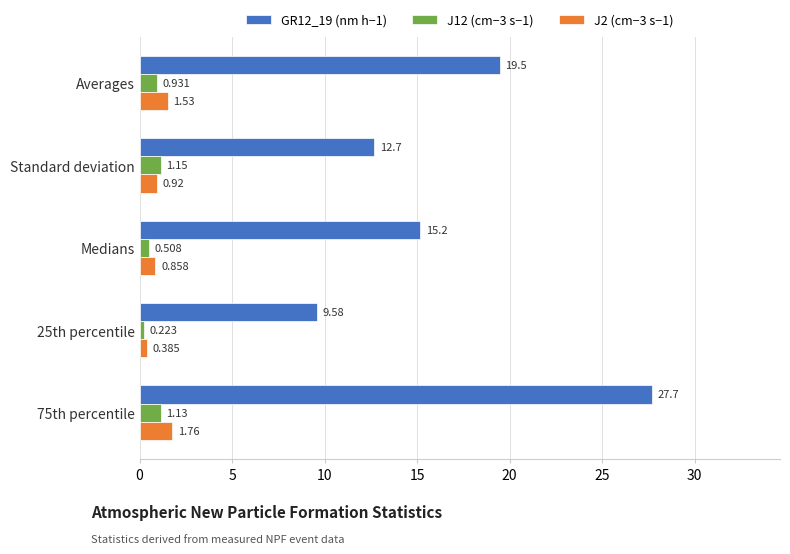

Is the value of J12 (cm−3 s−1) at 75th percentile greater than the value of J2 (cm−3 s−1) at 25th percentile?

Yes